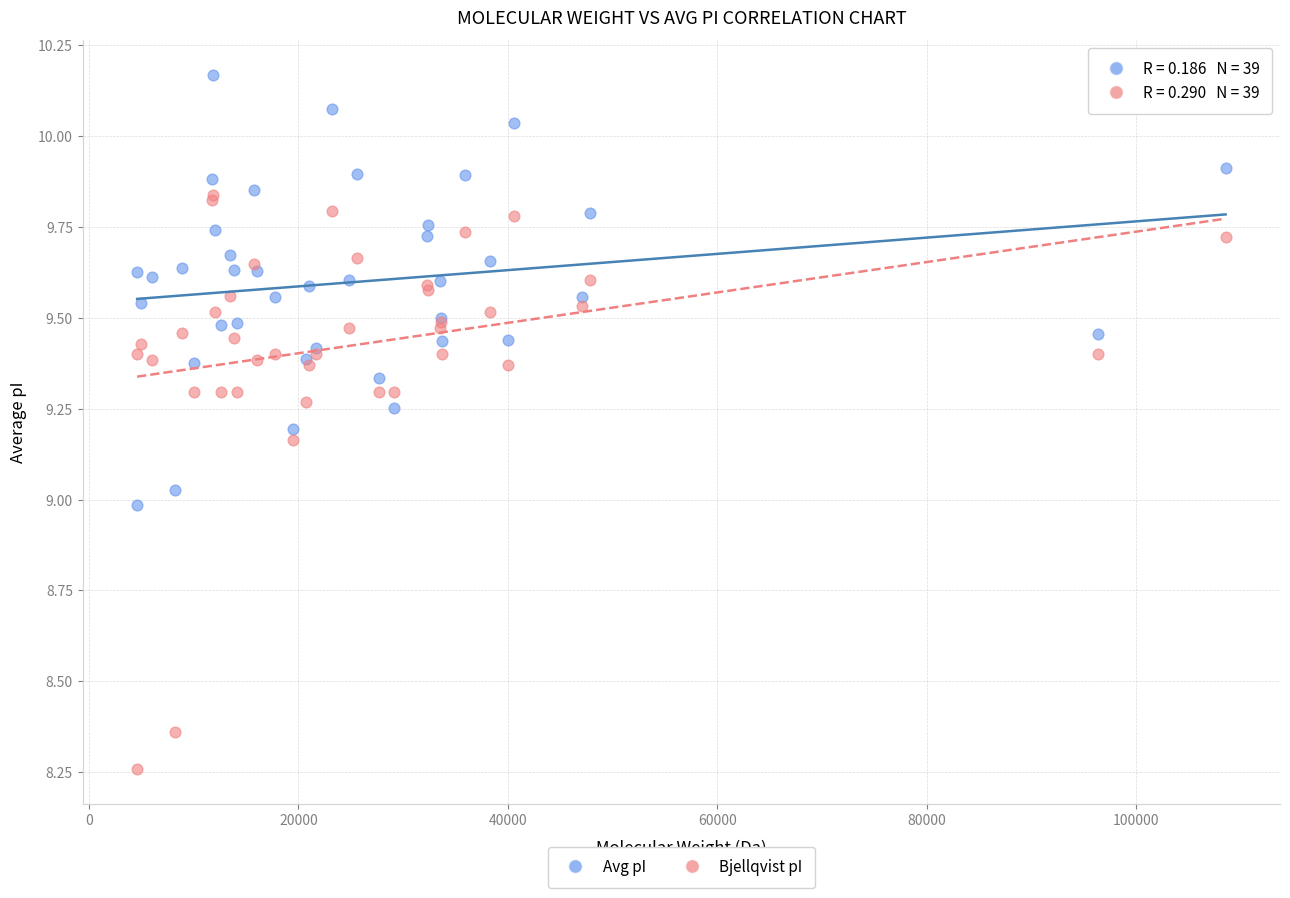

Which series contains the lowest Y value?

Bjellqvist pI